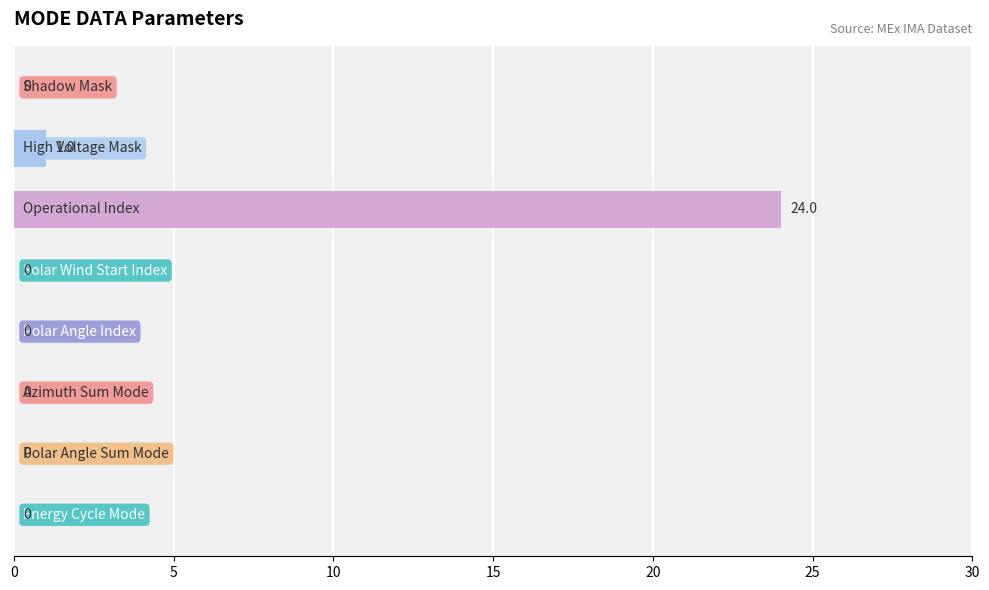

What is the sum of all values?

25